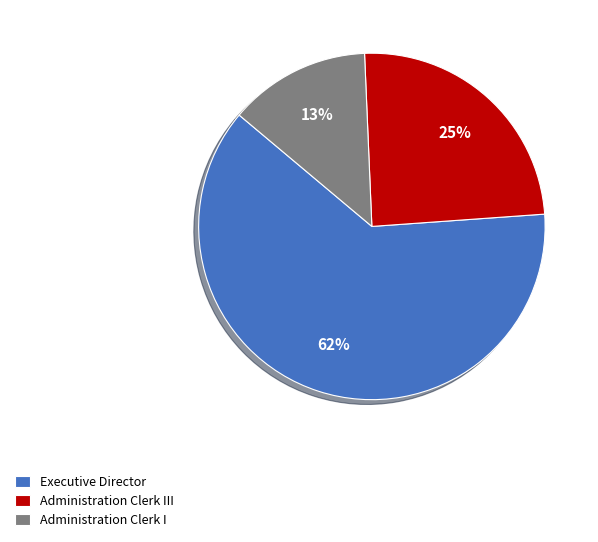

Approximately how many times larger is the value at Administration Clerk III compared to Administration Clerk I?

1.9